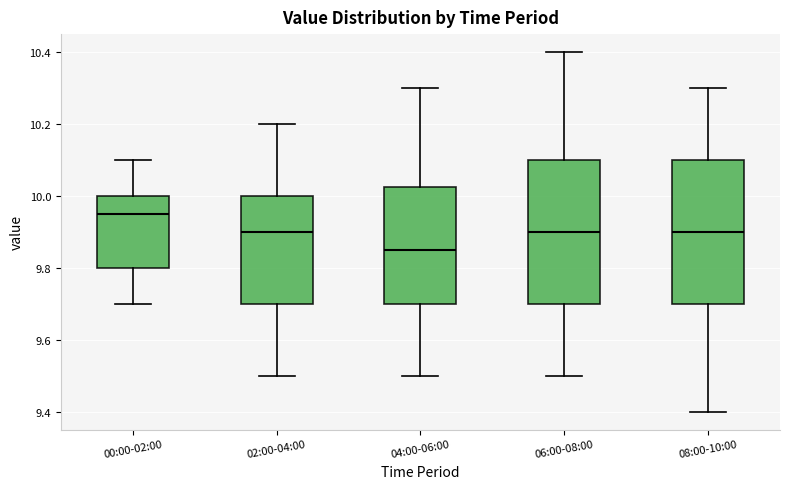

Reading left to right, transcribe this box plot: for each box, give where its median line is, the range the box spans, and where its two whiskers end, as read against the y-axis. The values are not printed on the chart, so give them approximately, as read against the axis.

00:00-02:00: median 9.96, box 9.80 to 10.00, whiskers 9.70 to 10.10
02:00-04:00: median 9.90, box 9.70 to 10.00, whiskers 9.50 to 10.20
04:00-06:00: median 9.86, box 9.70 to 10.02, whiskers 9.50 to 10.30
06:00-08:00: median 9.90, box 9.70 to 10.10, whiskers 9.50 to 10.40
08:00-10:00: median 9.90, box 9.70 to 10.10, whiskers 9.40 to 10.30